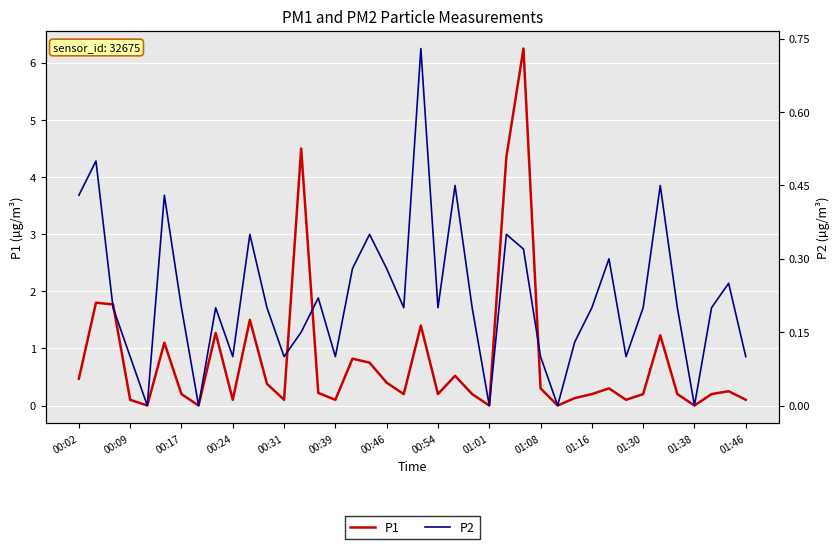

At which category is the sum across all series the highest?

26